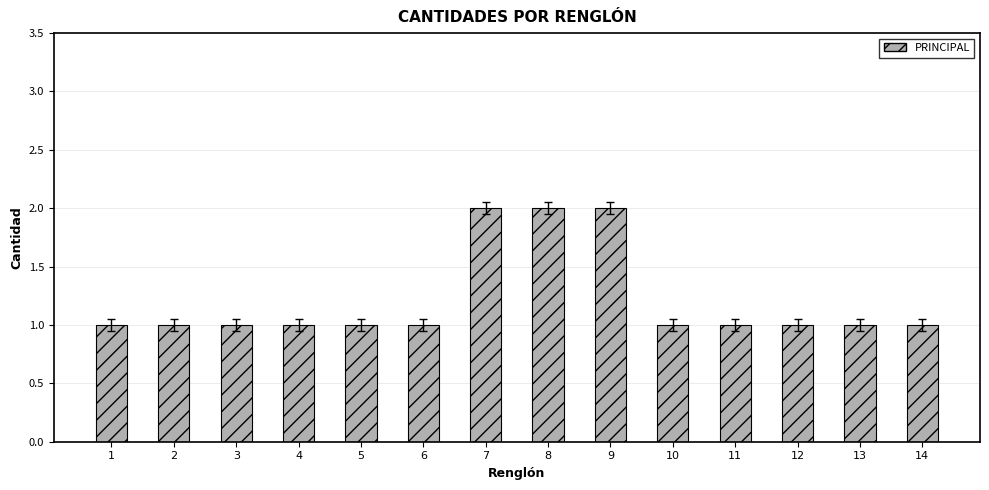

What value does the data have at 13?

1